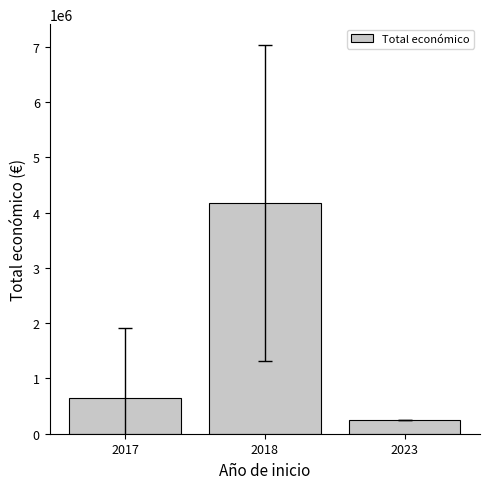

What is the value of the 2nd bar from the left?

4176406.5